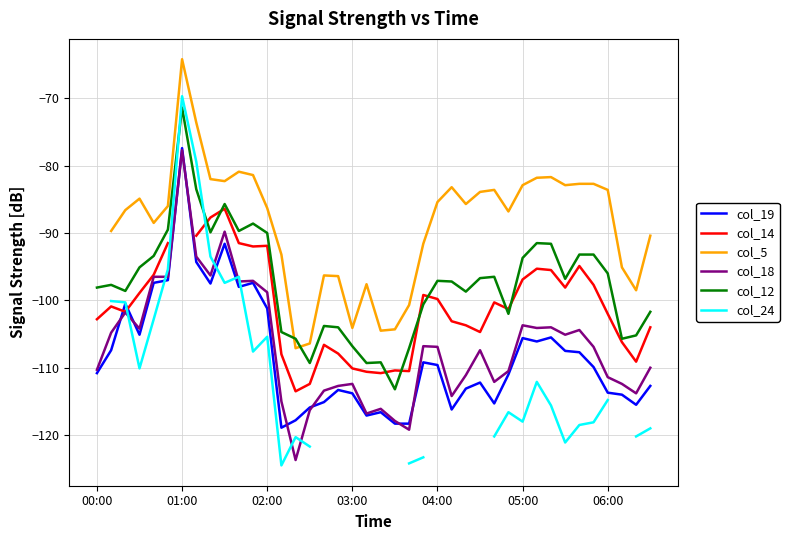

At which label does col_12 reach its peak?

01:00